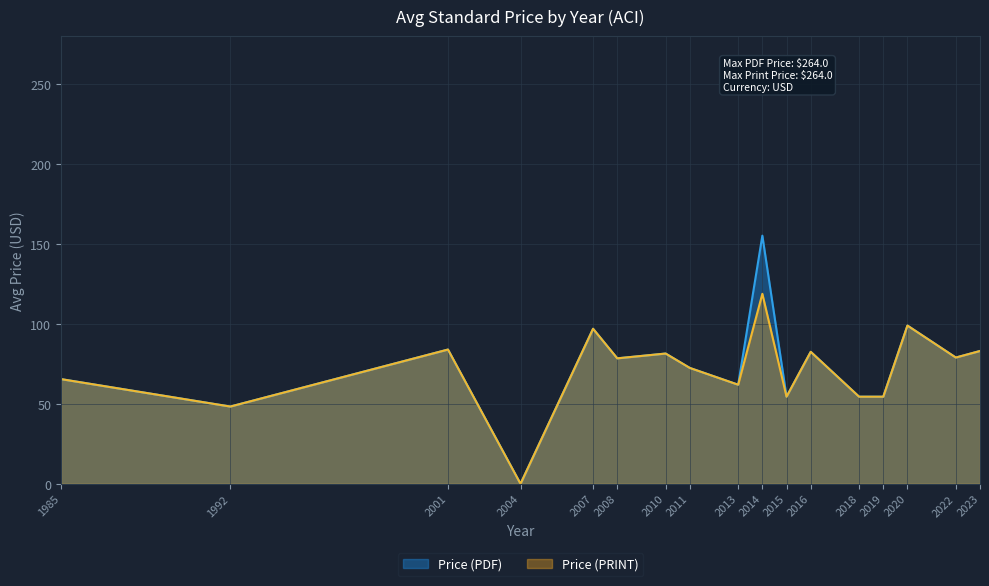

Is it true that Price (PRINT) equals 20.6 at 2013?

False